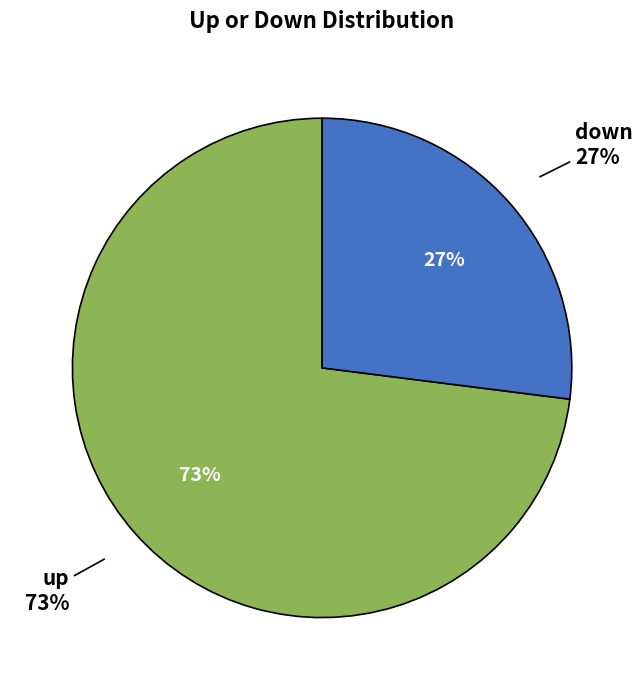

To the nearest percent, what is the difference between the largest and smallest slice percentages?

46%